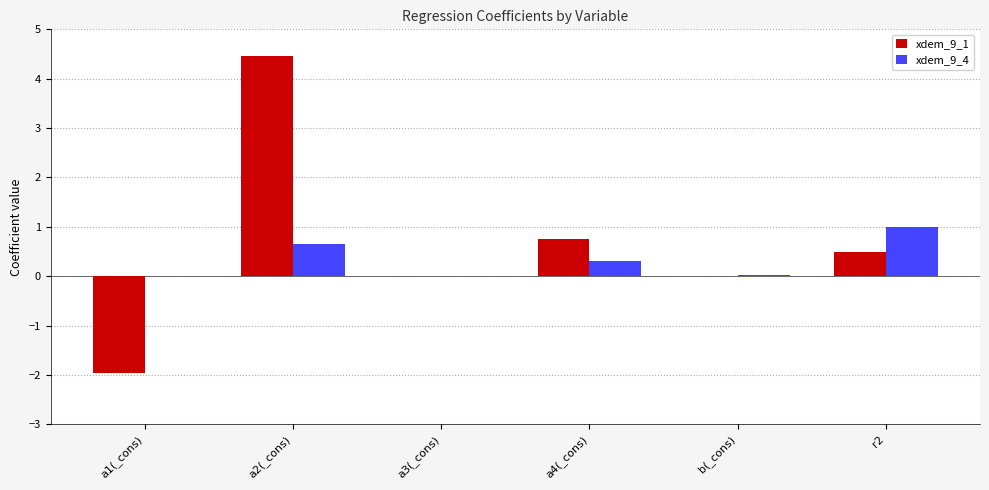

What is the sum of all xdem_9_4 values?

2.0